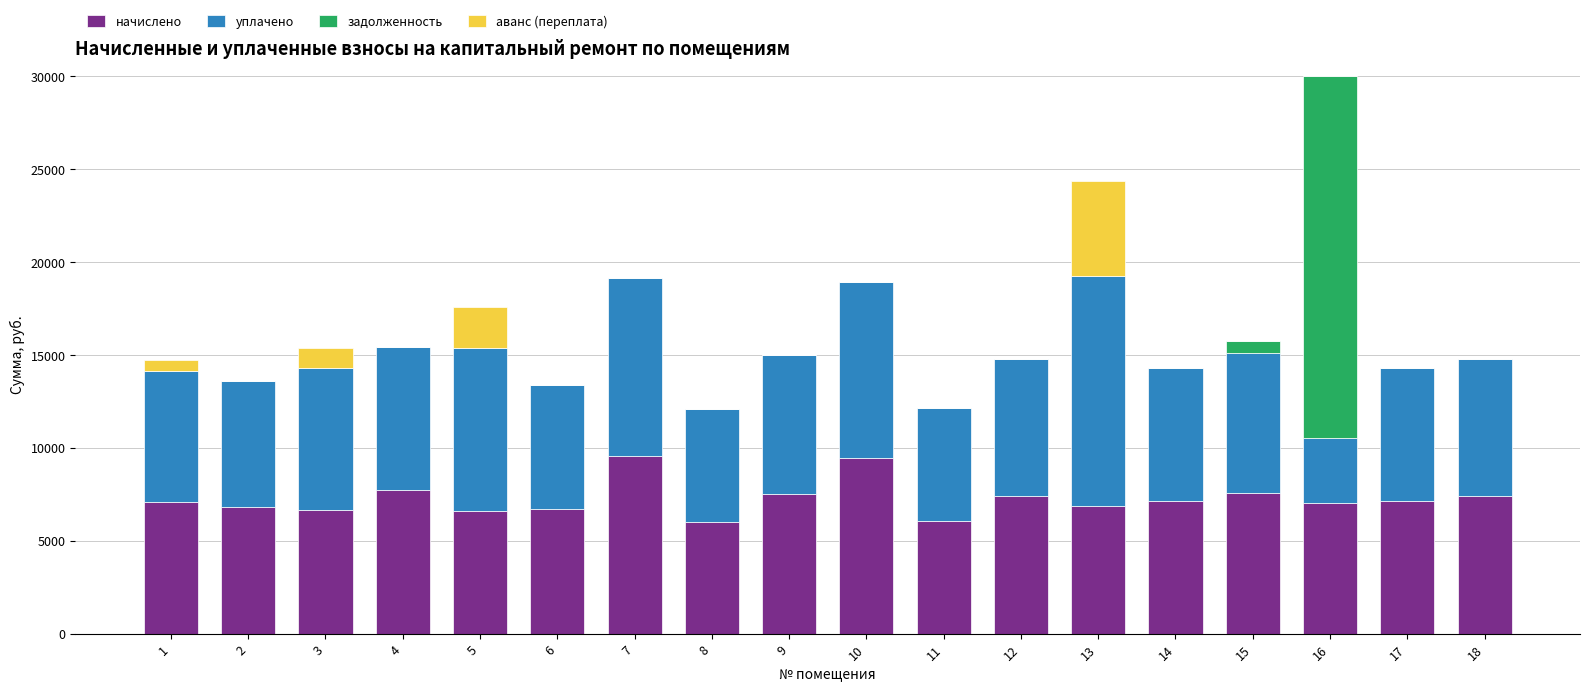

At which category is the sum across all series the highest?

16